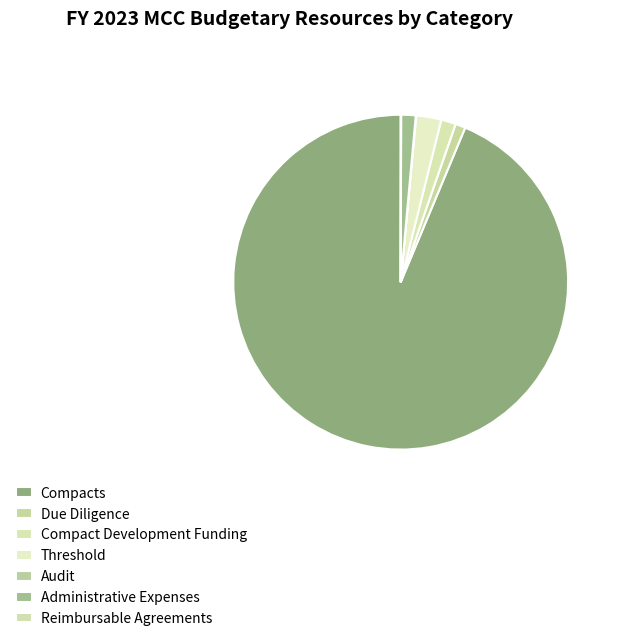

To the nearest percent, what portion does Compacts represent?

94%